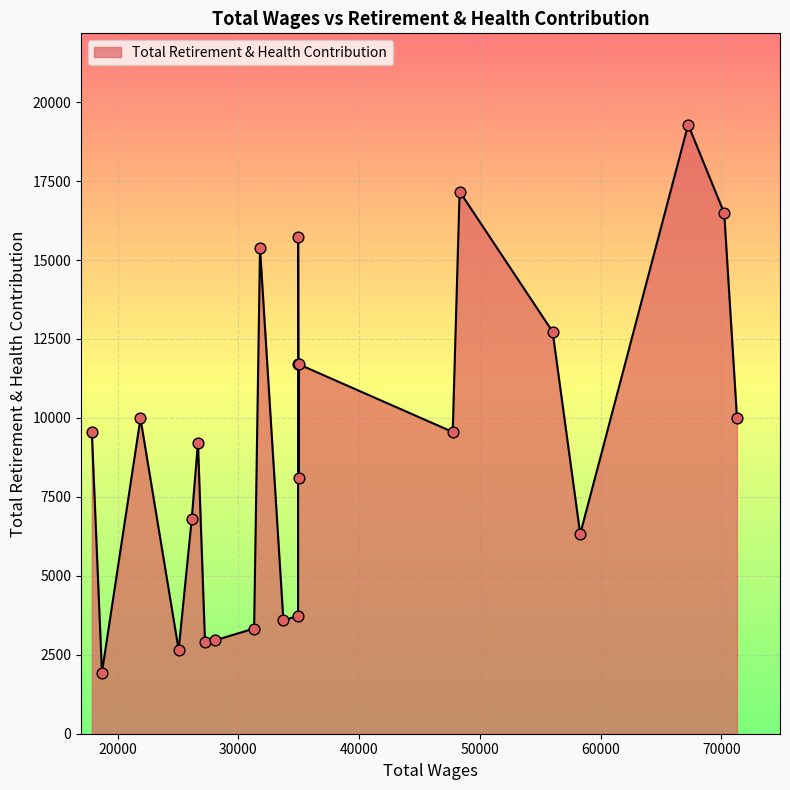

Which has a higher value, 31305.0 or 17867.0?

17867.0